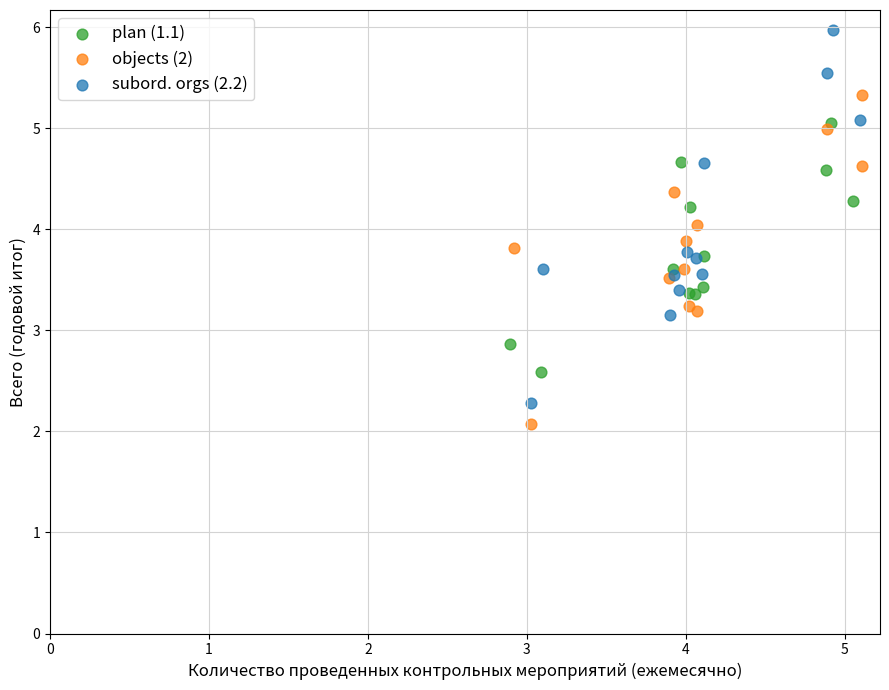

Which series reaches the minimum Y coordinate?

objects (2)